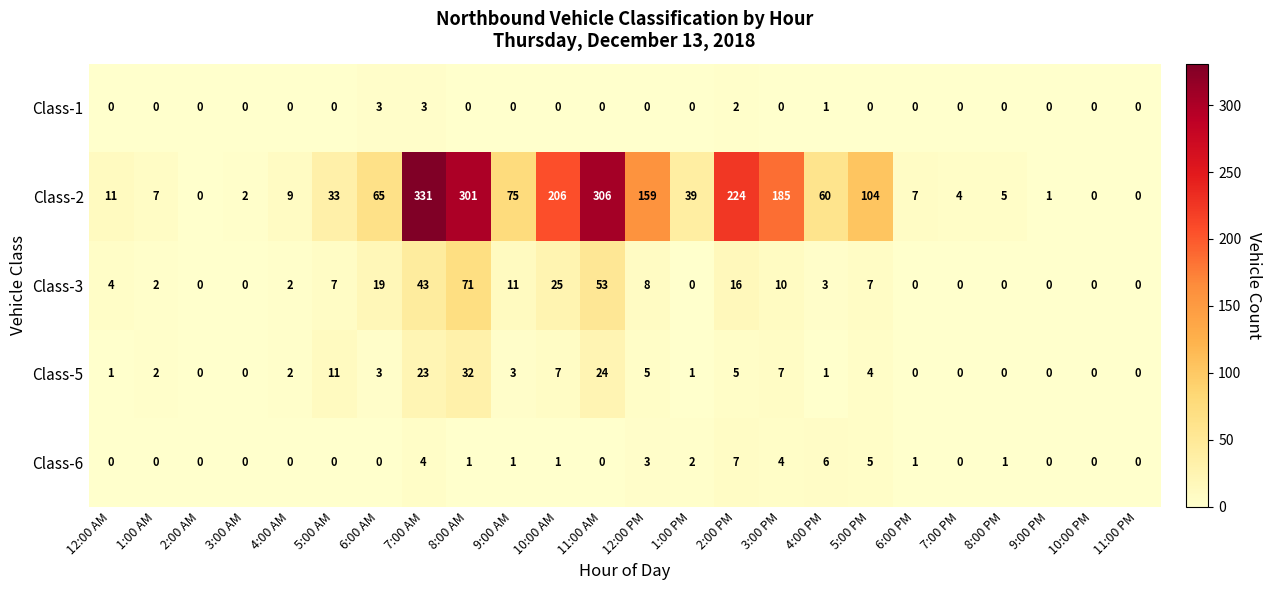

Which series has the largest total across all categories?

Class-2